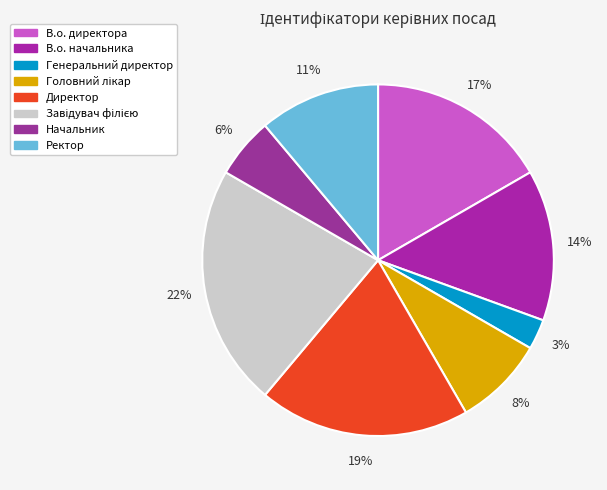

To the nearest percent, what is the difference between the Головний лікар and Завідувач філією slice percentages?

14%